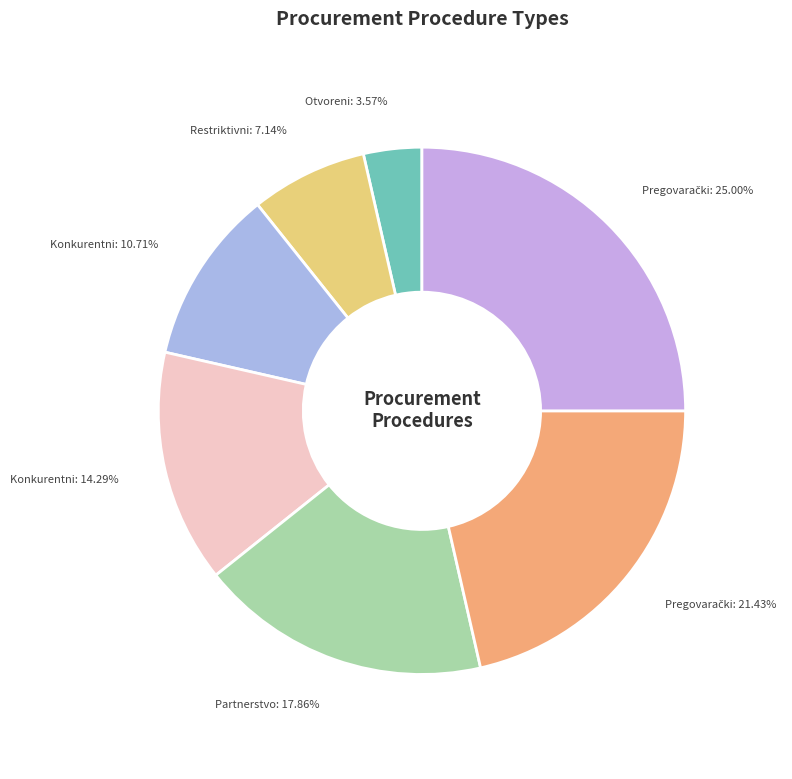

Rank the categories by value from lowest to highest.

Otvoreni postupak, Restriktivni postupak, Konkurentni postupak s pregovaranjem, Konkurentni dijalog, Partnerstvo za inovacije, Pregovarački postupak bez objavljivanja, Pregovarački postupak s objavljivanjem